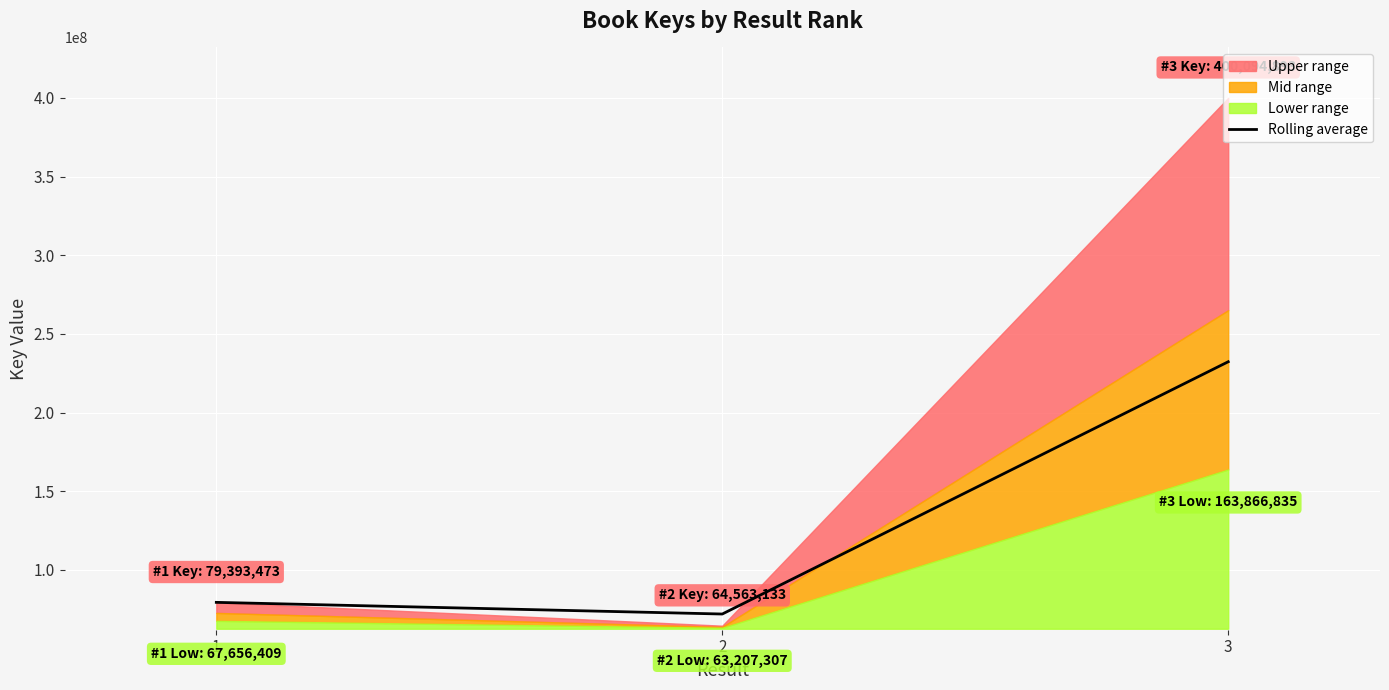

How many data points are less than 79393473?

1